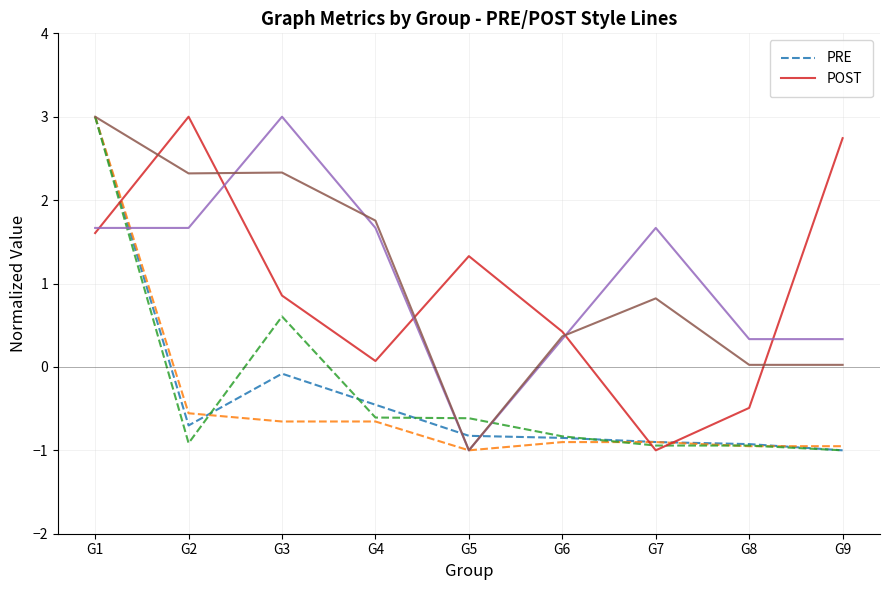

How many lines are shown in the chart?

2